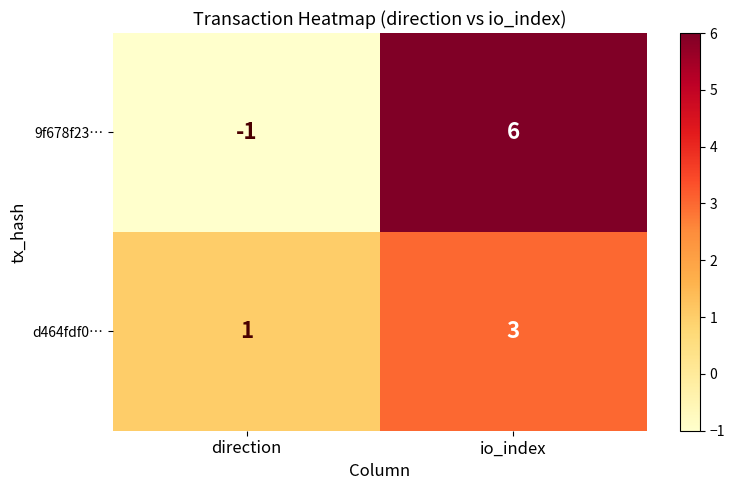

At which label is 9f678f23… closest to 2?

direction